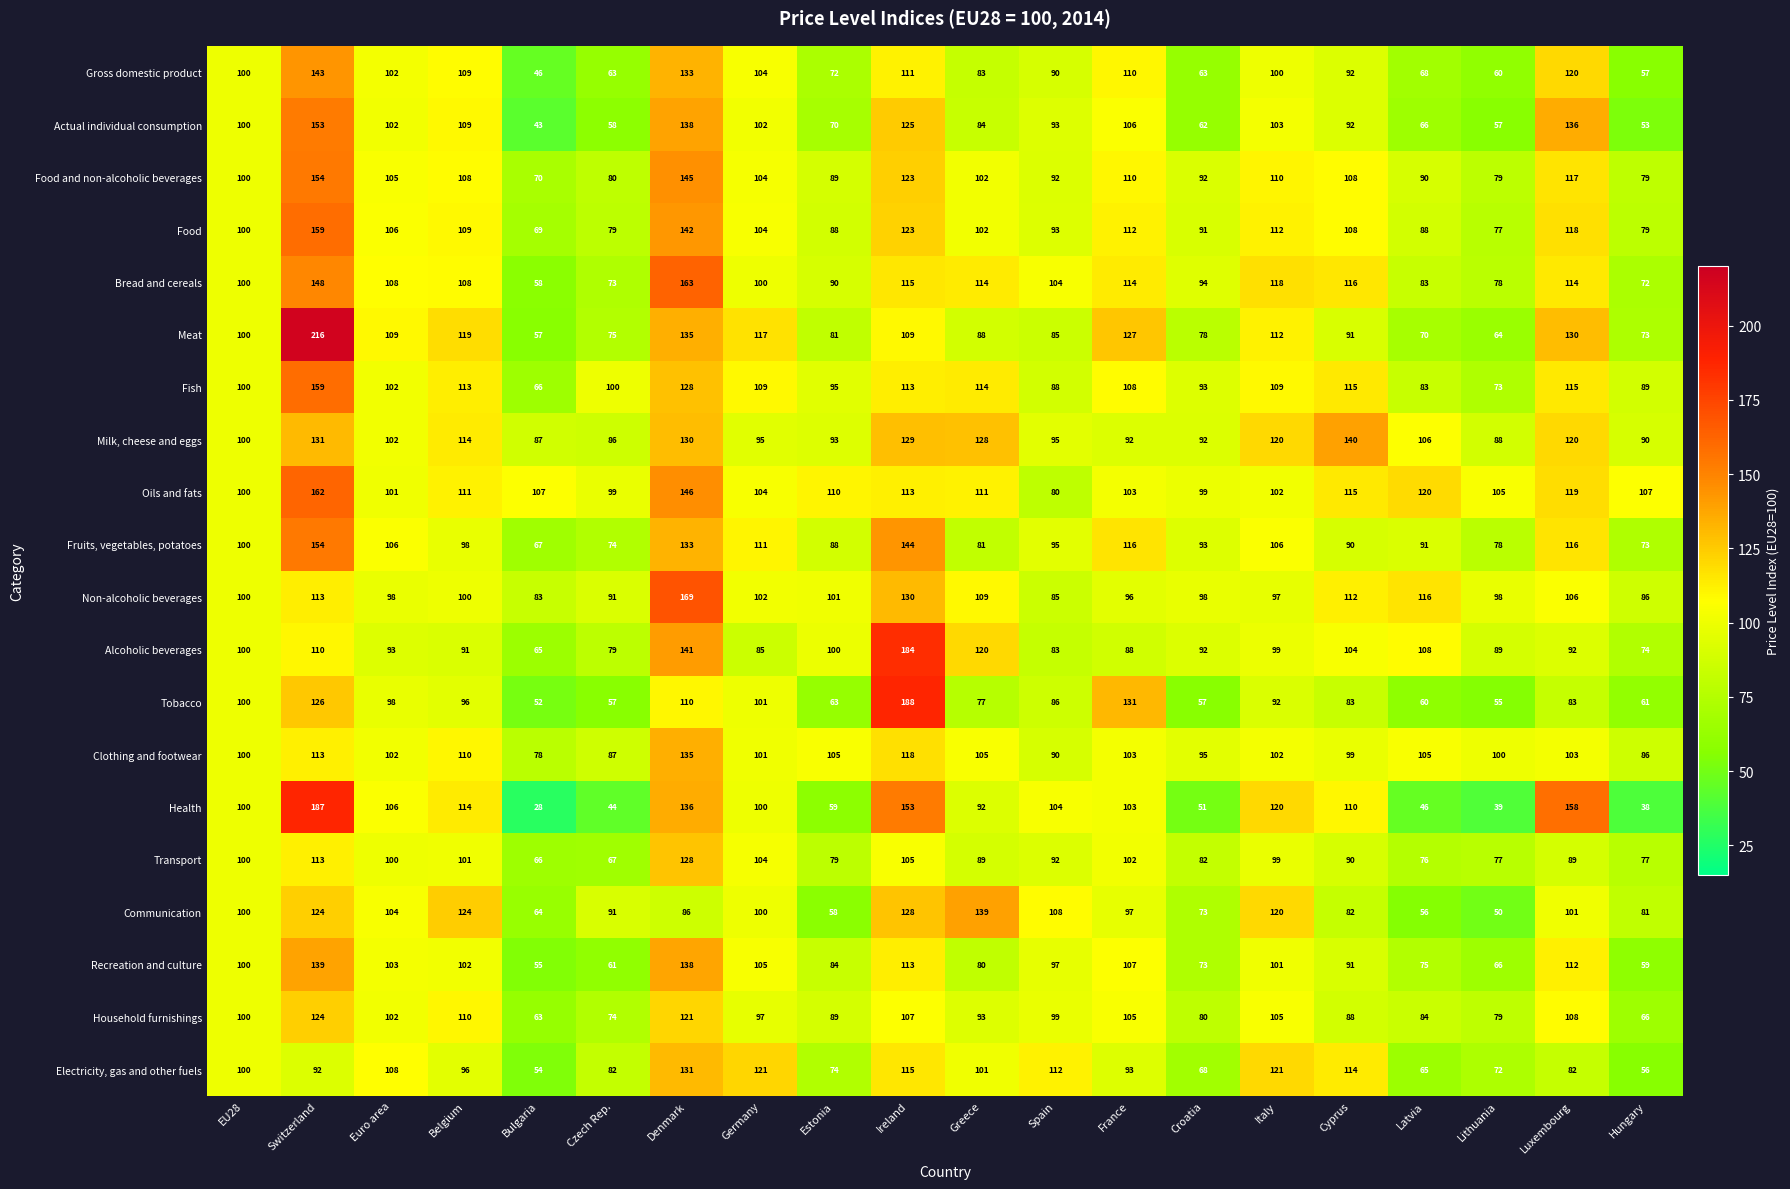

True or false: Bread and cereals has a value of 145 at Germany.

False